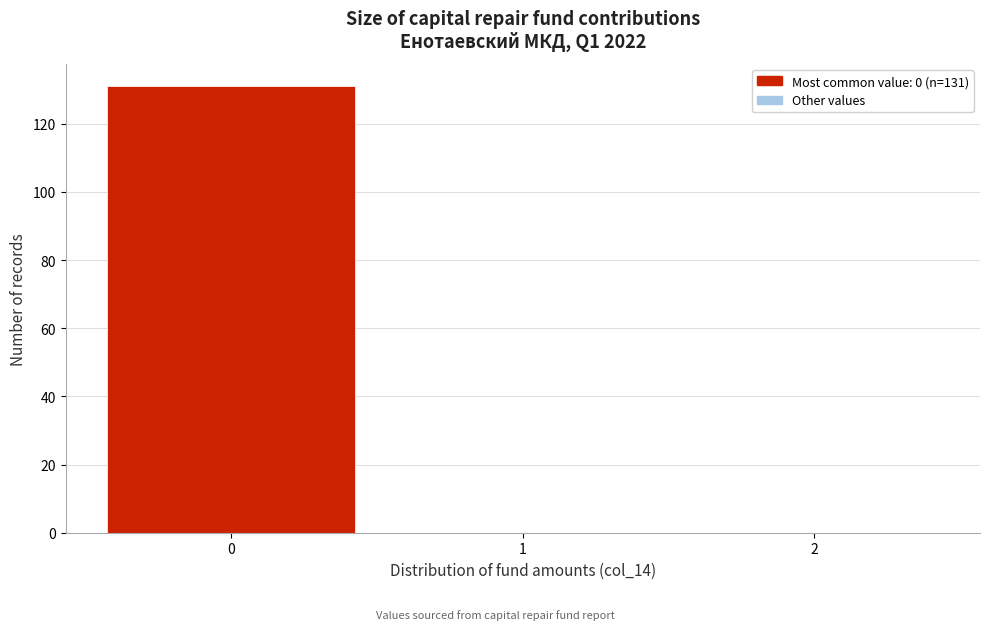

Which range on the x-axis has the tallest bar?

-0.5 to 0.5